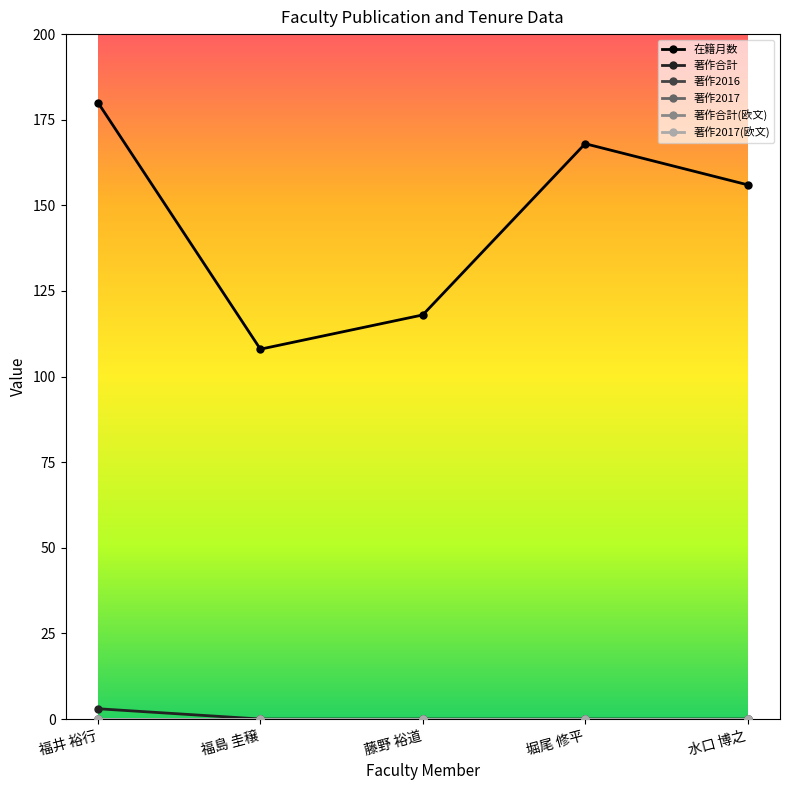

Which category has the highest value in the 著作合計(欧文) series?

福井 裕行